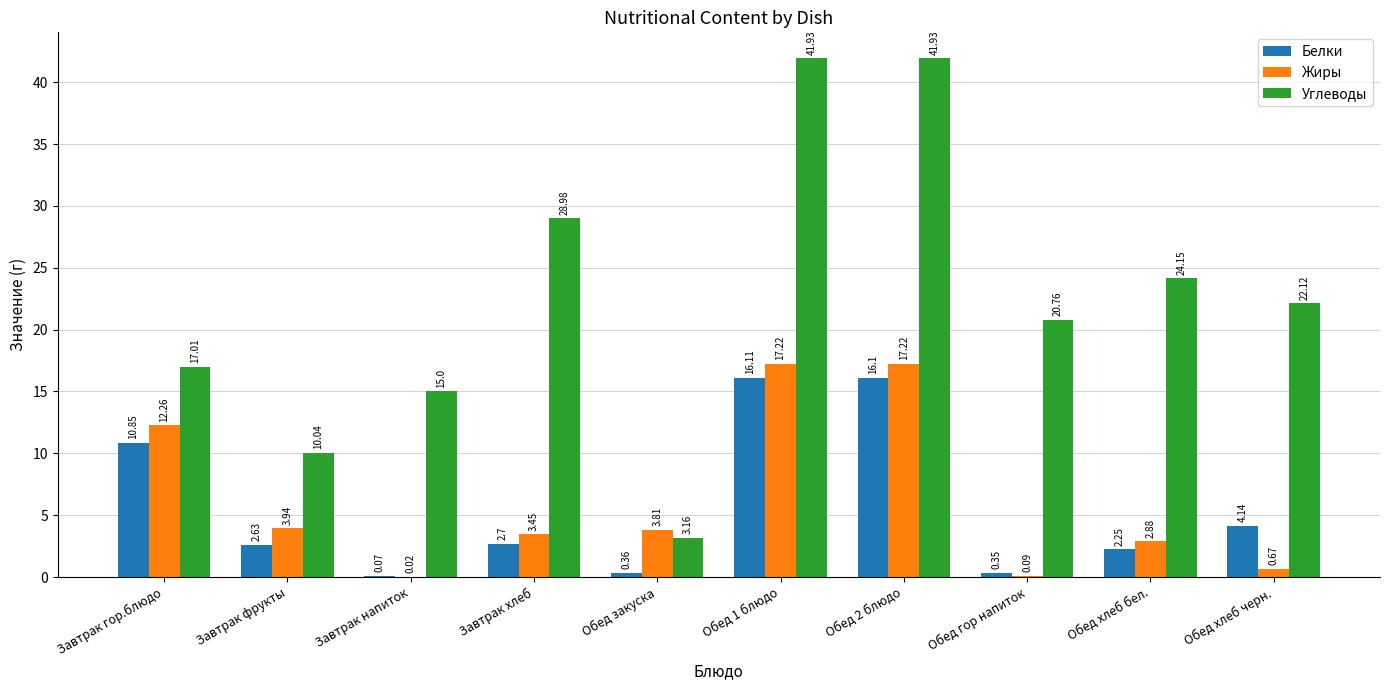

Which series changed the most between Завтрак напиток and Обед 2 блюдо?

Углеводы